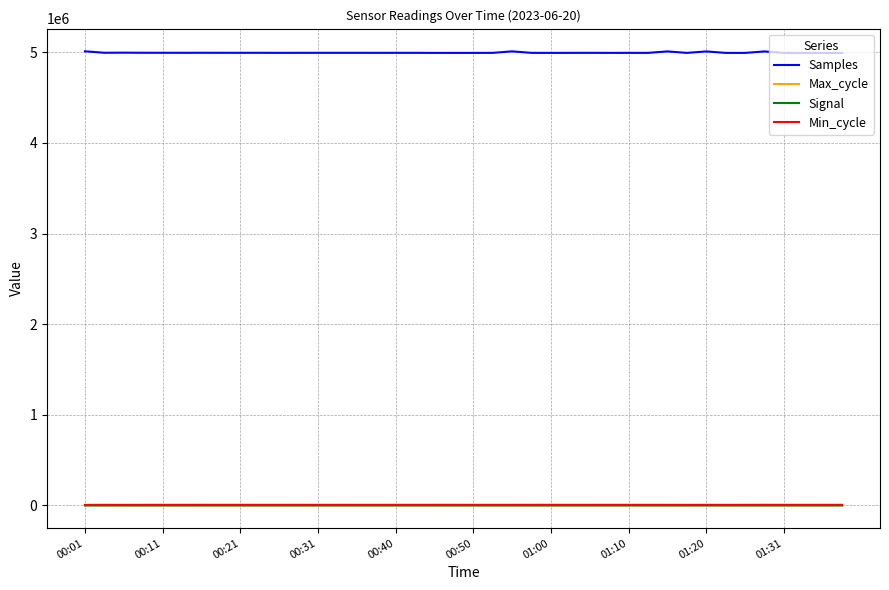

Which series has the largest total across all categories?

Samples